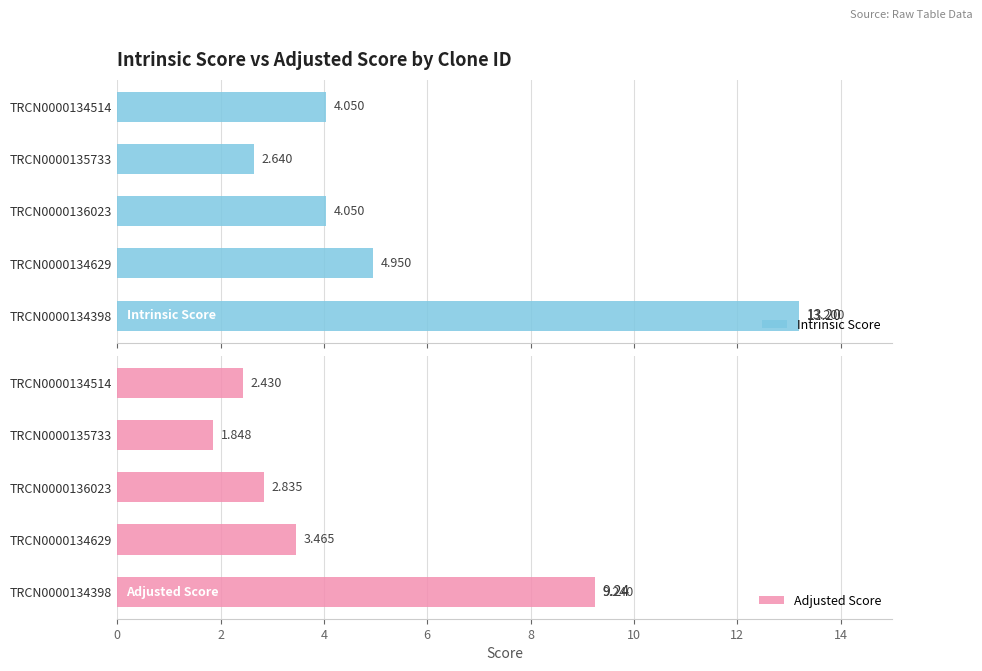

The Intrinsic Score series shows 4.0 at TRCN0000136023. True or false?

True